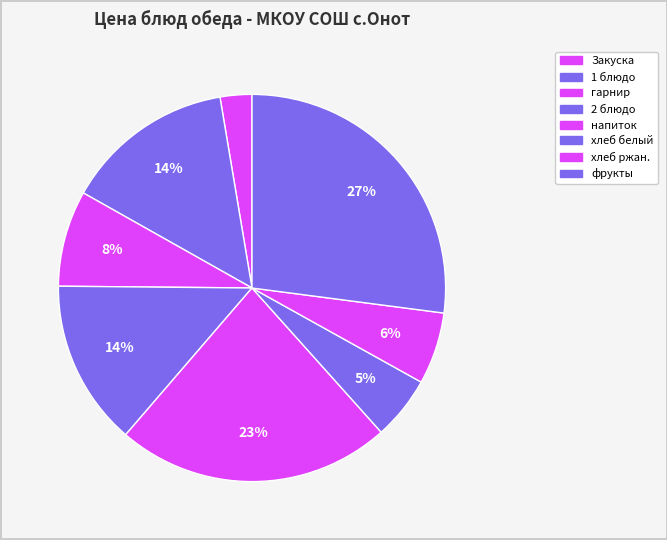

Does Закуска represent more than half of the total?

No